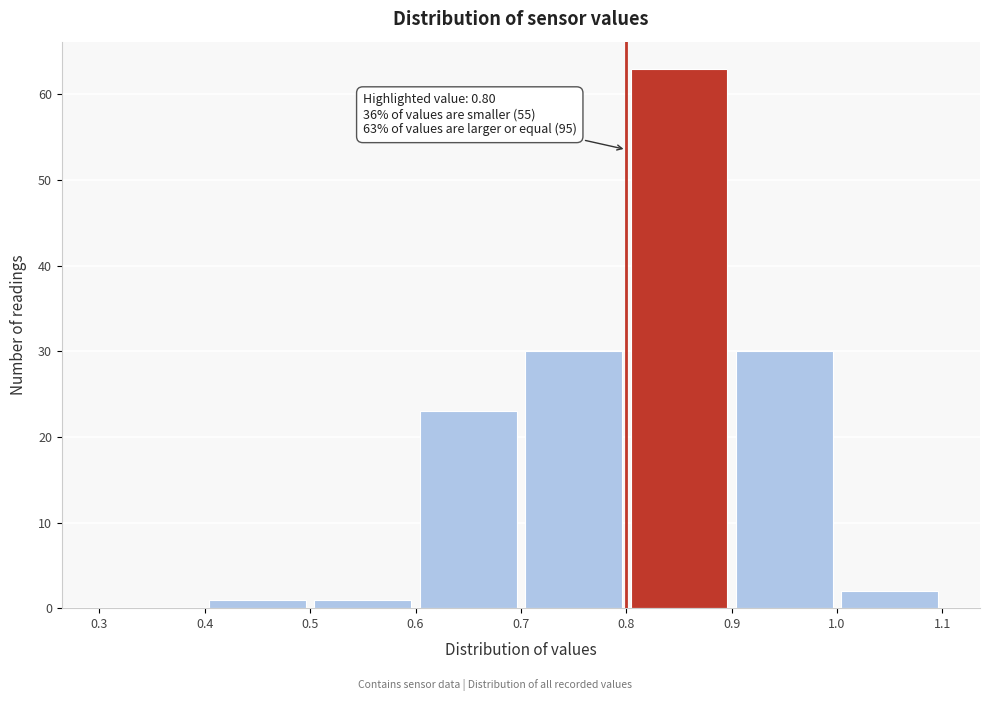

Over which range of the x-axis is the bar tallest?

0.8 to 0.9